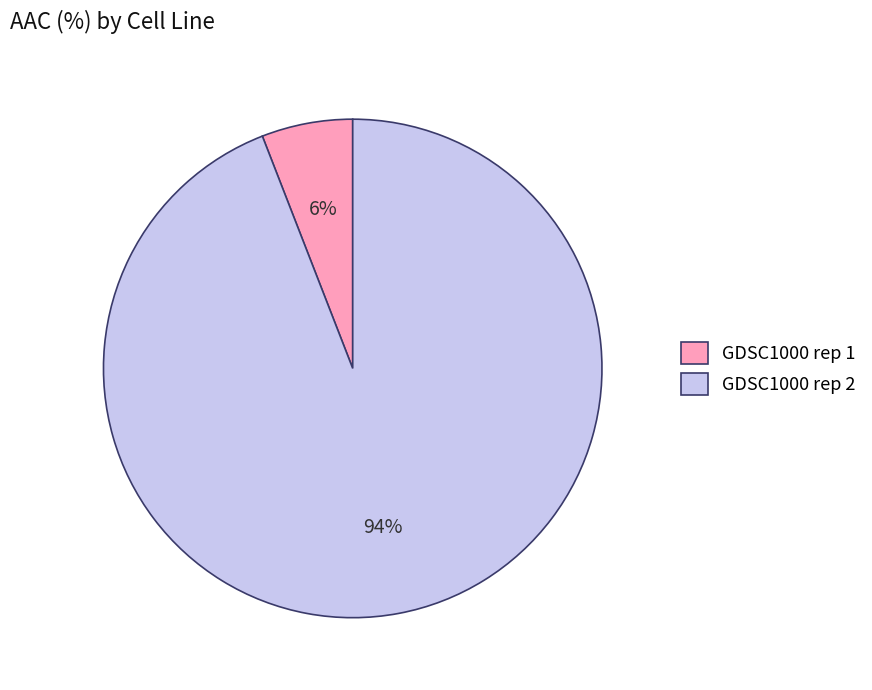

To the nearest percent, what portion does GDSC1000 rep 1 represent?

6%